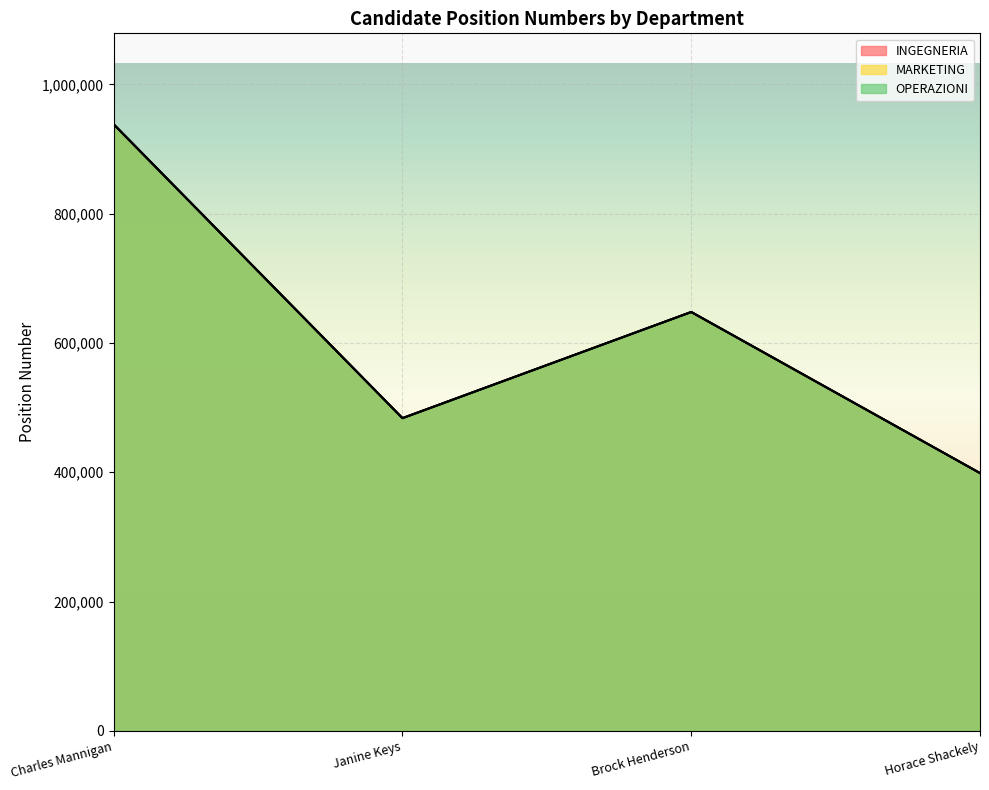

What is the difference between the INGEGNERIA values at Charles Mannigan and Horace Shackely?

539541